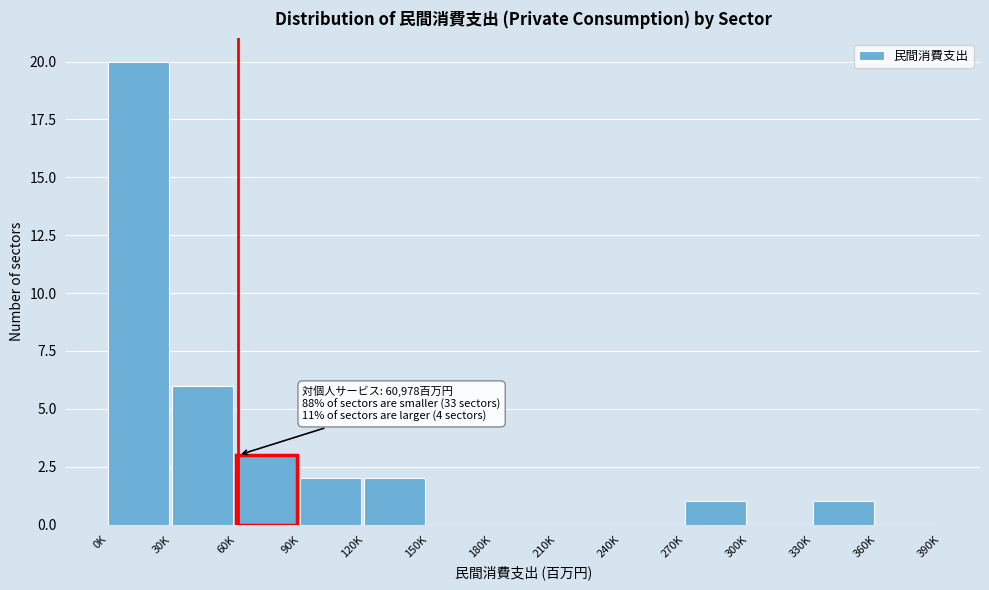

Reading left to right, transcribe all the data shown in this chart.

0K=20	30K=6	60K=3	90K=2	120K=2	150K=0	180K=0	210K=0	240K=0	270K=1	300K=0	330K=1	360K=0